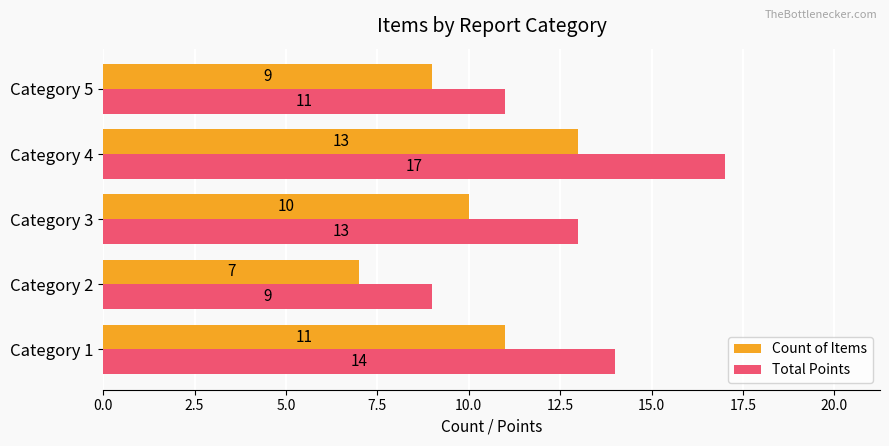

Which category has the lowest value in the Total Points series?

Category 2